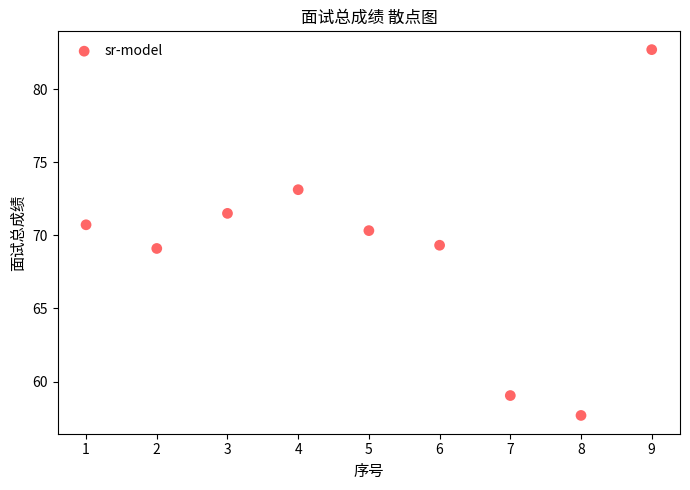

What Y value in the scatter plot is closest to 70?

70.3